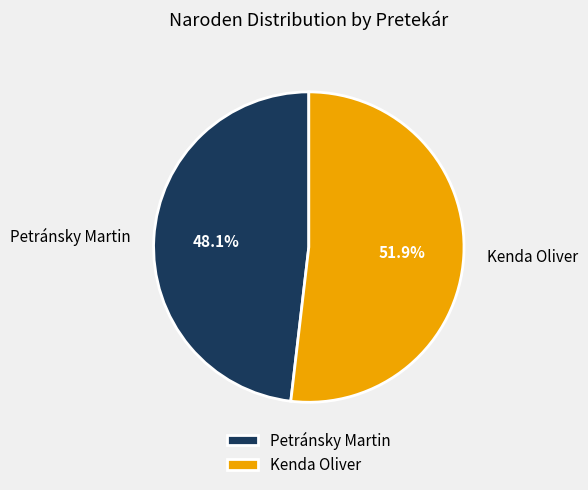

To the nearest percent, what is the combined percentage of Kenda Oliver and Petránsky Martin?

100%